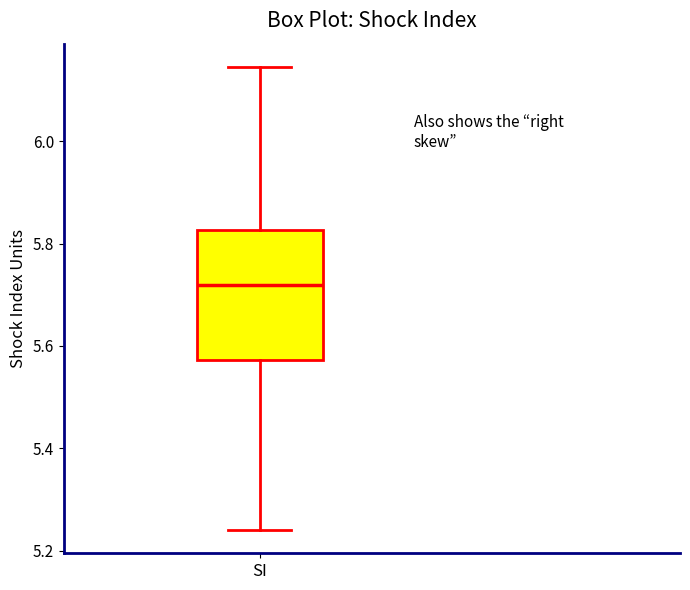

Transcribe this box plot: give where the median line is, the range the box spans, and where the two whiskers end, as read against the y-axis. The values are not printed on the chart, so give them approximately, as read against the axis.

median 5.72, box 5.58 to 5.82, whiskers 5.24 to 6.14